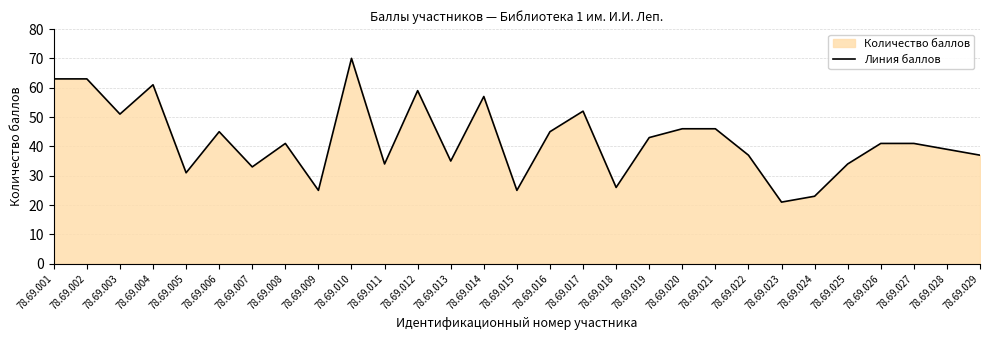

Rank the categories by value from highest to lowest.

78.69.010, 78.69.001, 78.69.002, 78.69.004, 78.69.012, 78.69.014, 78.69.017, 78.69.003, 78.69.020, 78.69.021, 78.69.006, 78.69.016, 78.69.019, 78.69.008, 78.69.026, 78.69.027, 78.69.028, 78.69.022, 78.69.029, 78.69.013, 78.69.011, 78.69.025, 78.69.007, 78.69.005, 78.69.018, 78.69.009, 78.69.015, 78.69.024, 78.69.023